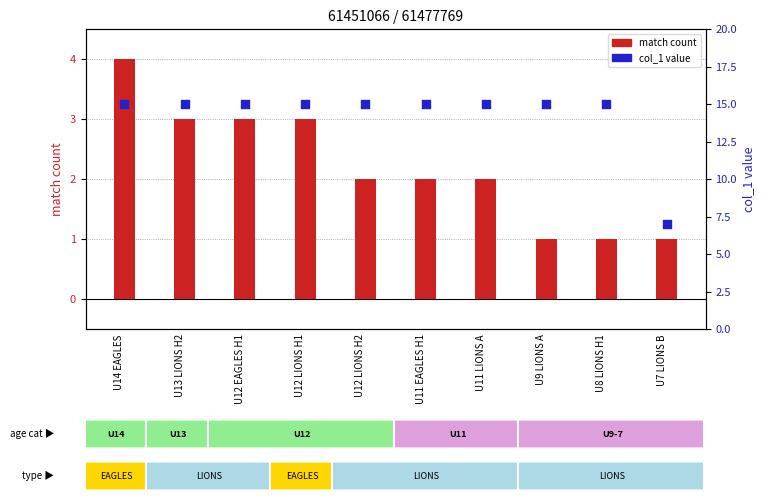

What is the total value across all series at U13 LIONS H2?

18